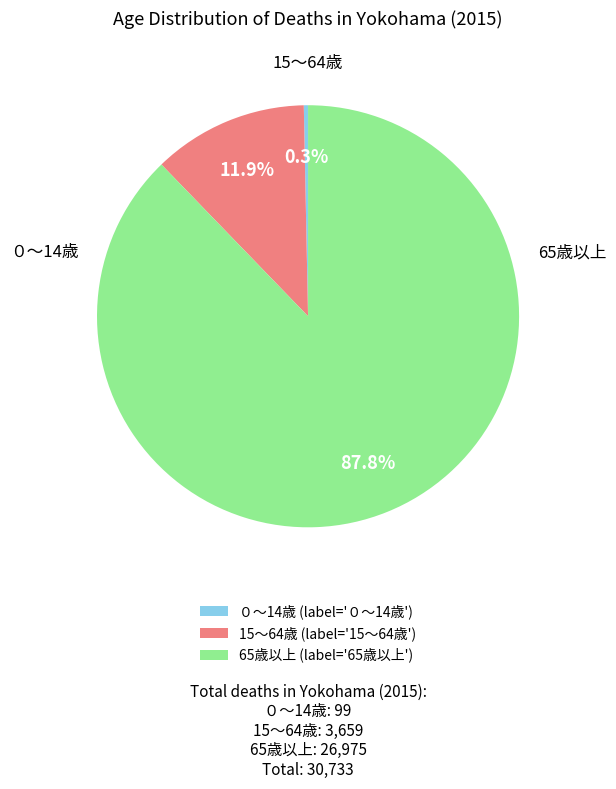

To the nearest percent, what is the combined percentage of ０～14歳 and 15～64歳?

12%